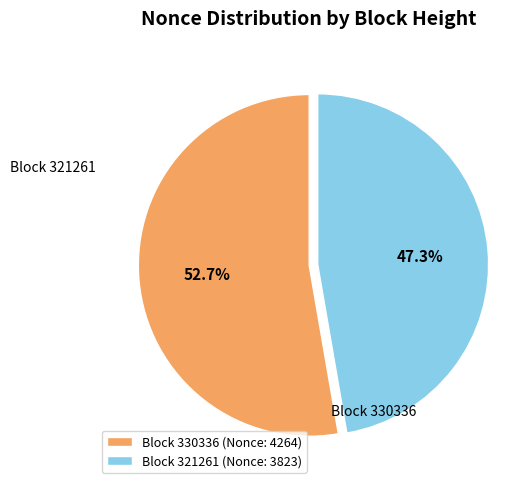

Does any single category account for the majority?

Yes